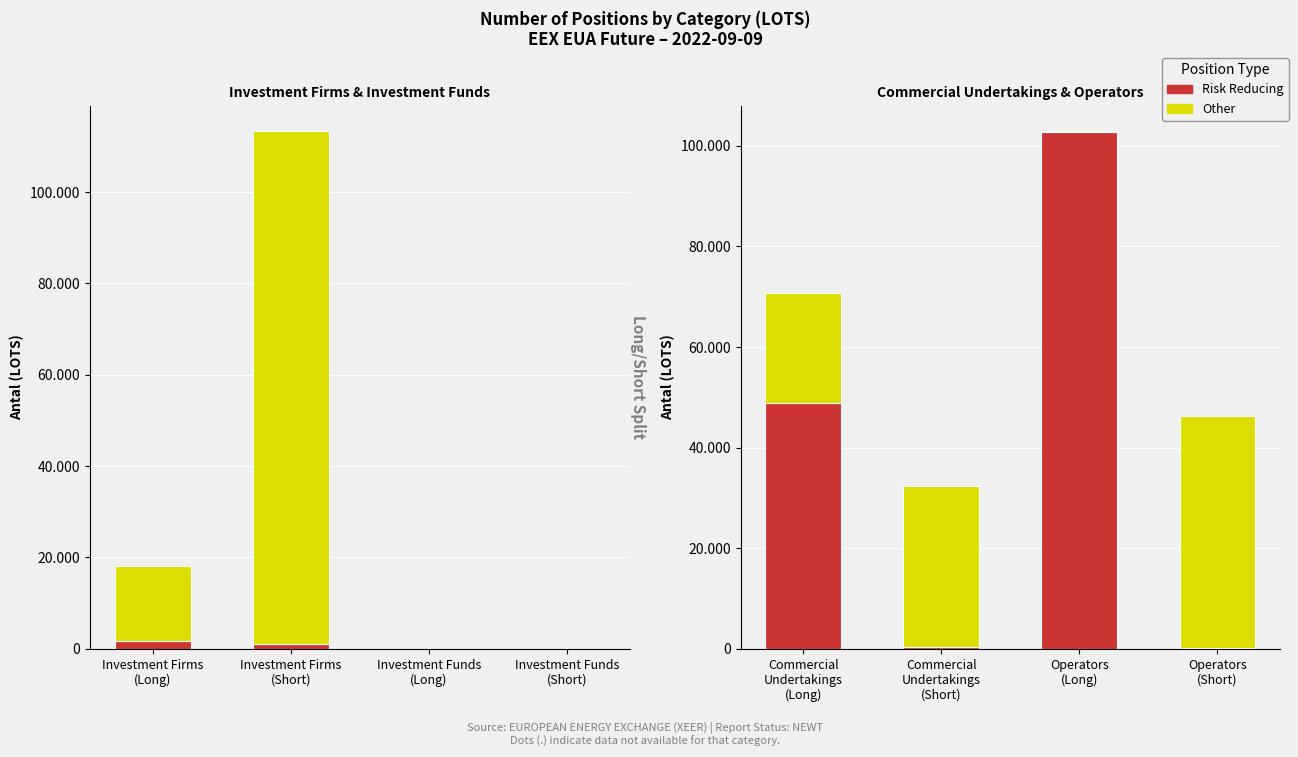

What is the label of the 3rd bar from the right?

Commercial Undertakings (Short)